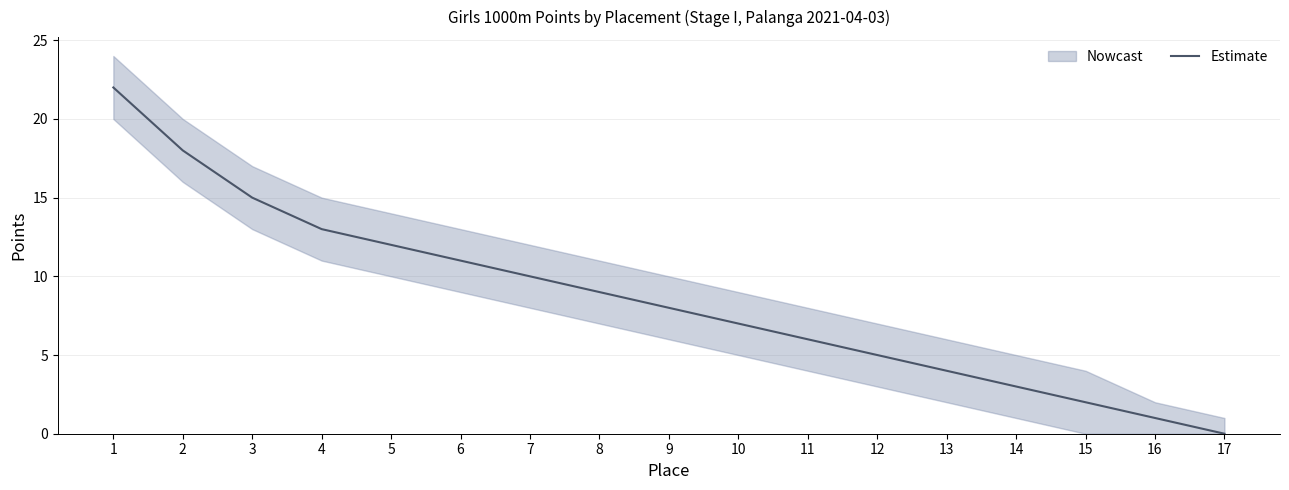

Between 12 and 2, which is larger?

2